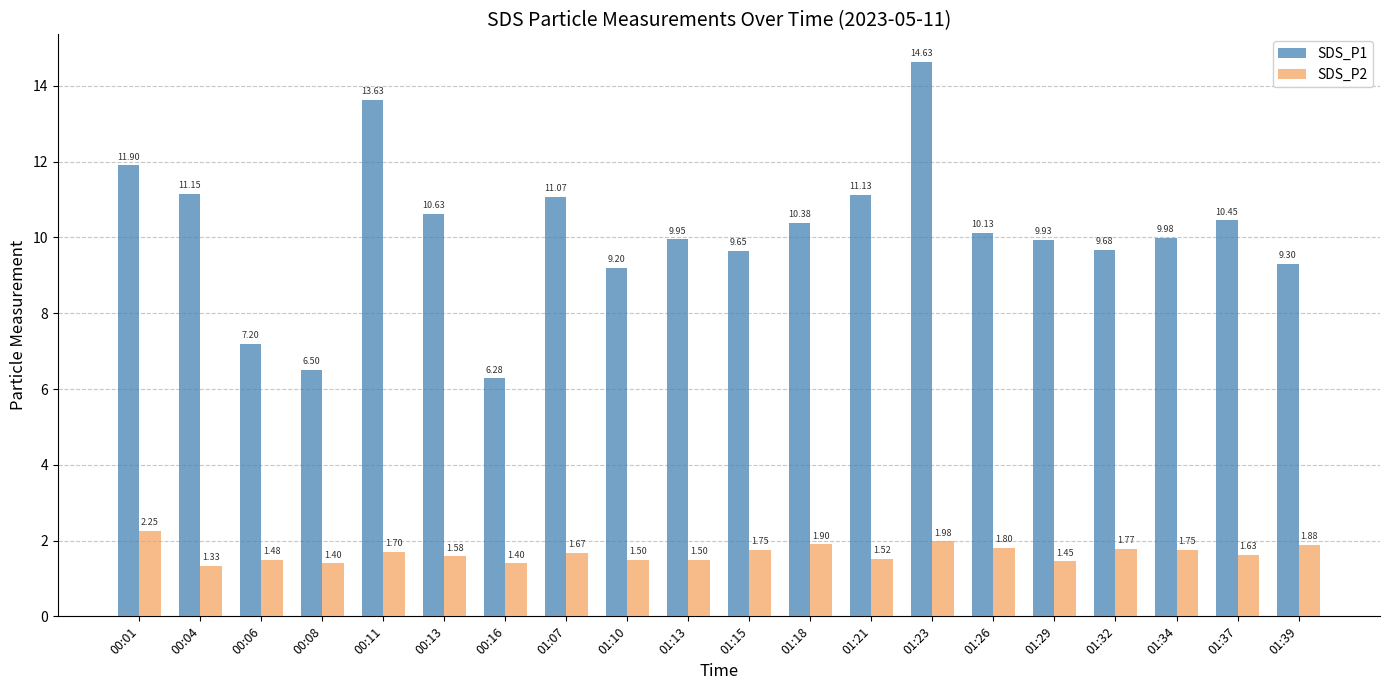

What is the label of the 16th bar from the right?

00:11